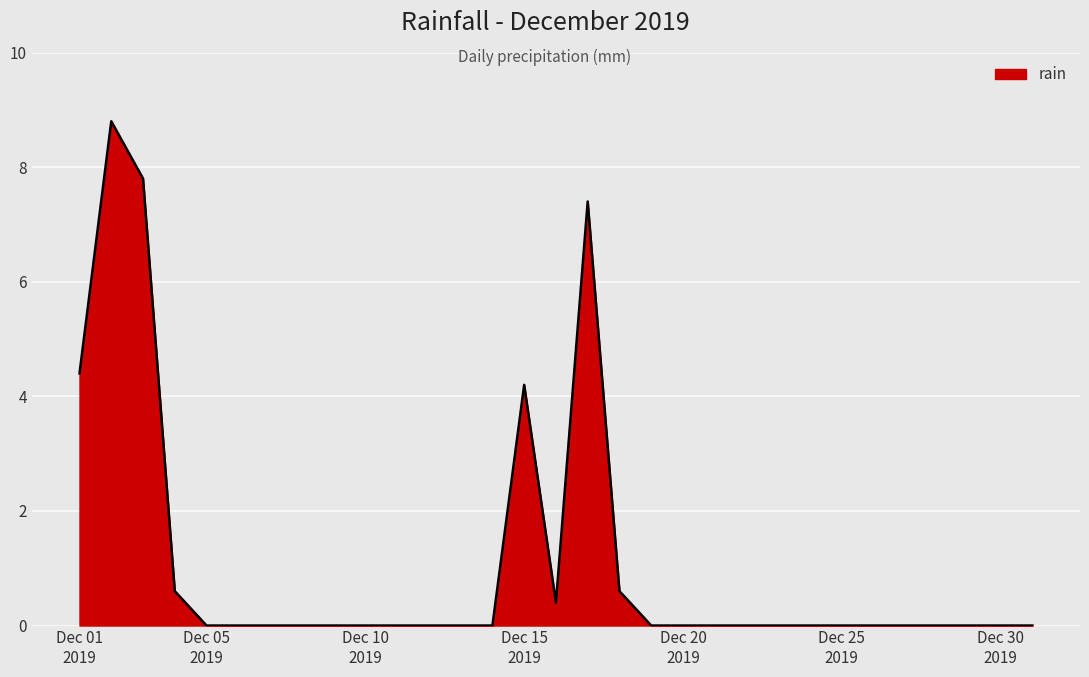

What is the maximum value shown in the chart?

8.8